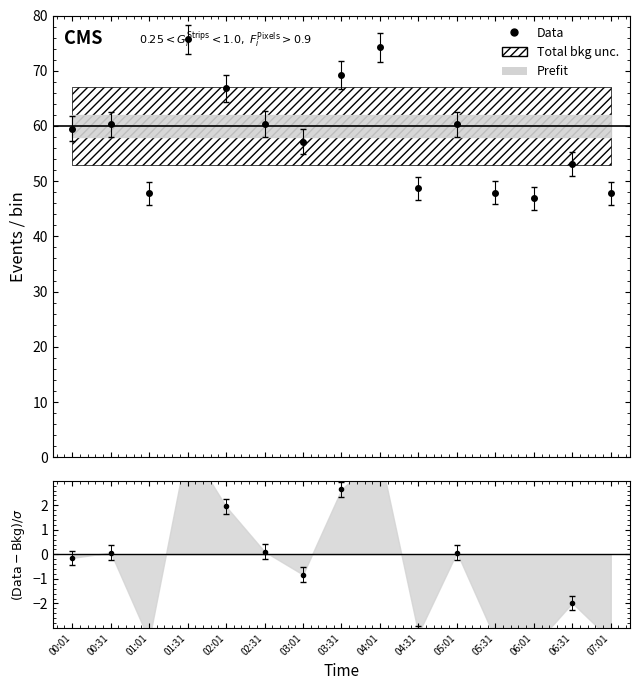

Is this an area chart (filled region under the line)?

No